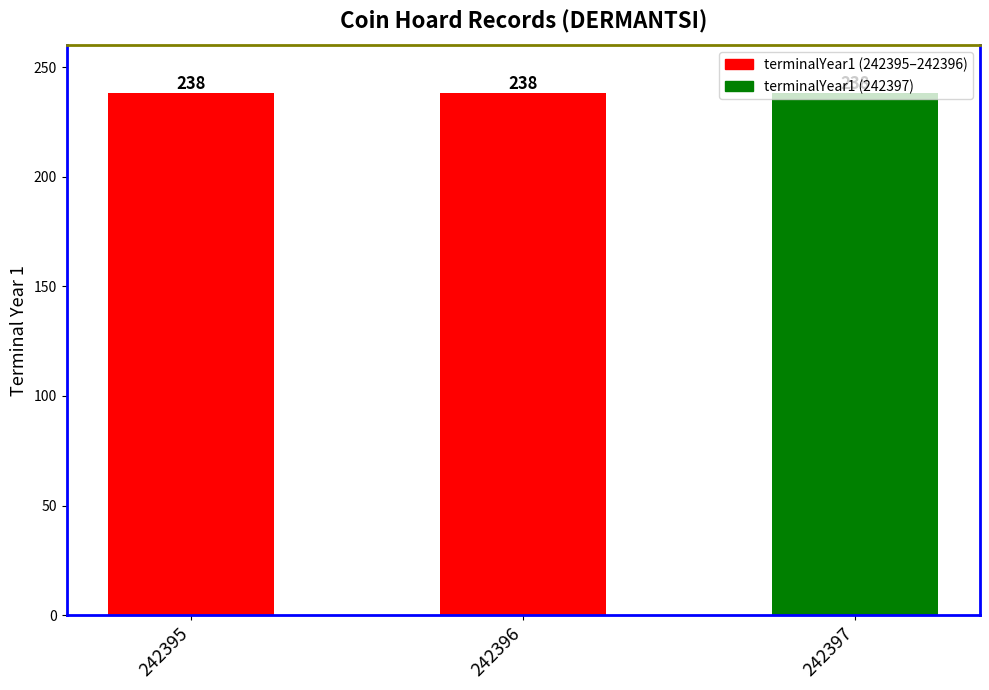

At how many categories does at least one series exceed 67?

3